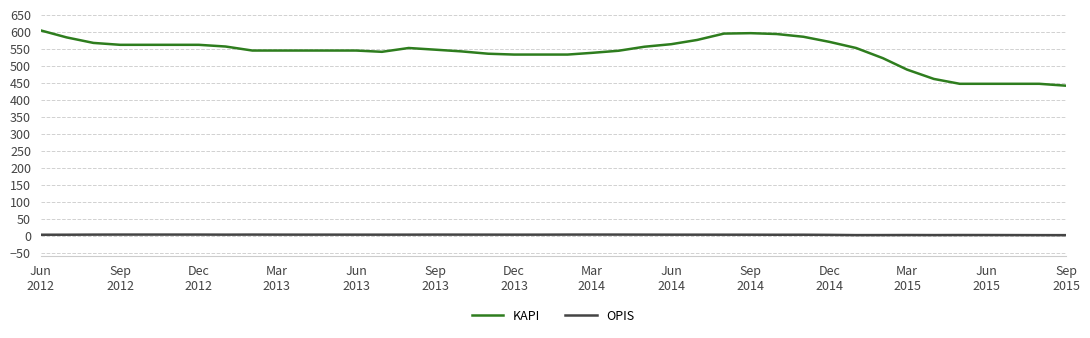

Rank the series by their maximum value, from lowest to highest.

OPIS, KAPI